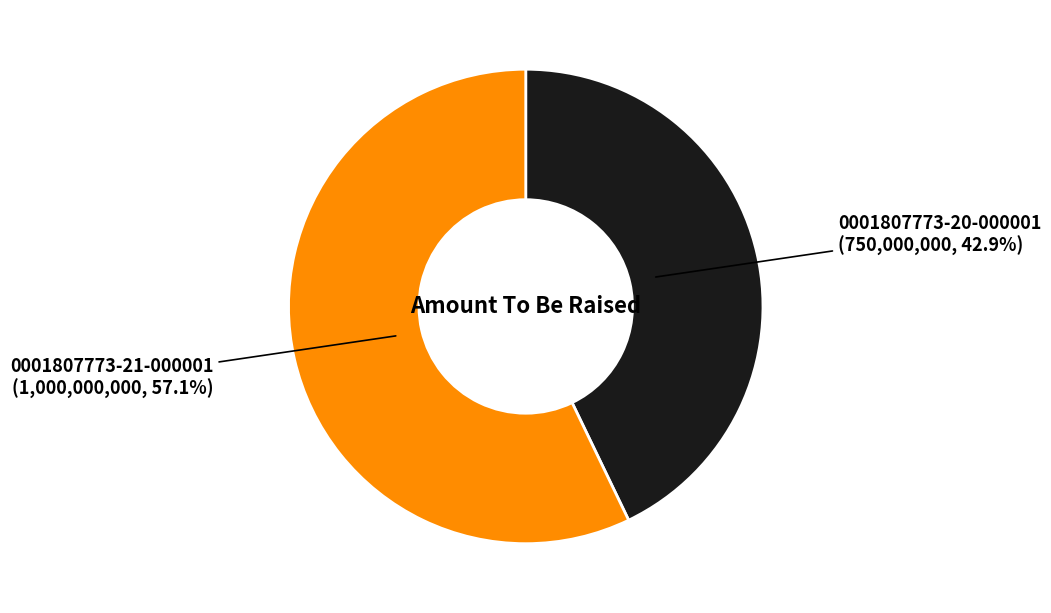

Is 0001807773-20-000001 the majority of the pie?

No